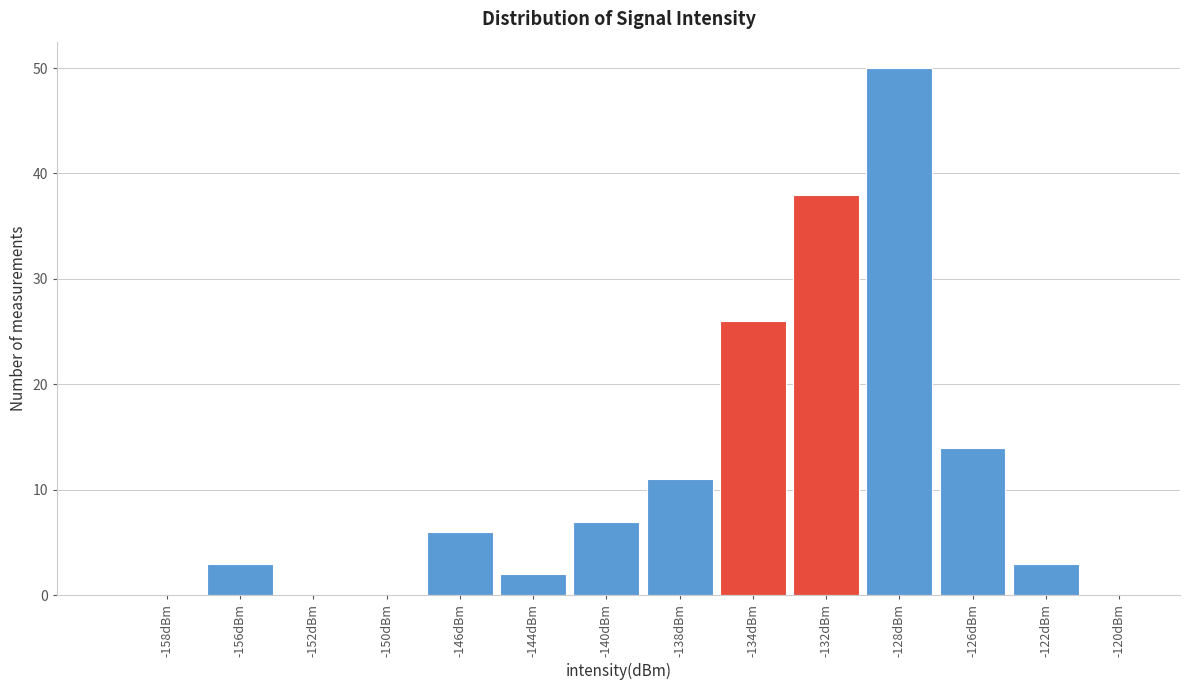

Reading left to right, list all the values displayed in this chart.

-158dBm=0	-156dBm=3	-152dBm=0	-150dBm=0	-146dBm=6	-144dBm=2	-140dBm=7	-138dBm=11	-134dBm=26	-132dBm=38	-128dBm=50	-126dBm=14	-122dBm=3	-120dBm=0